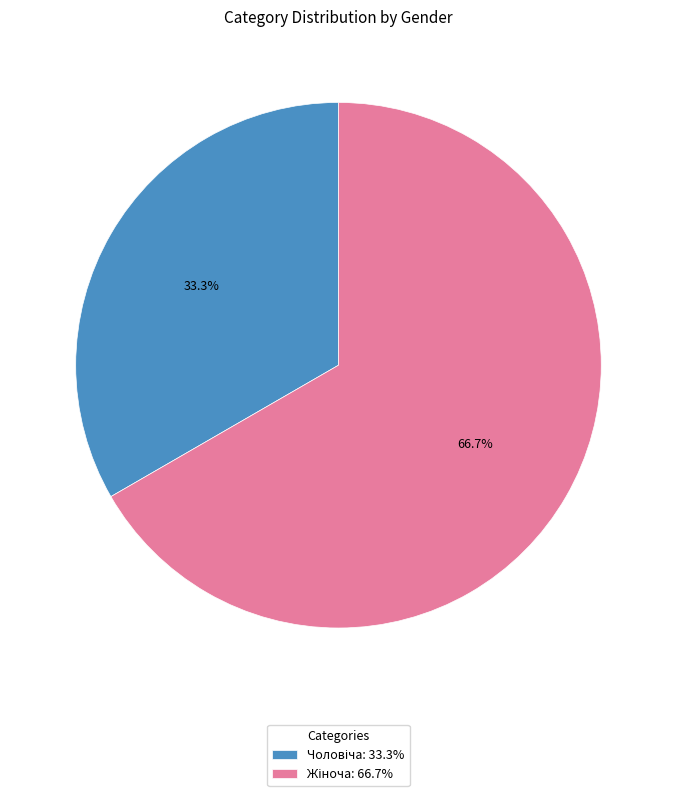

Is there a majority slice in this chart?

Yes